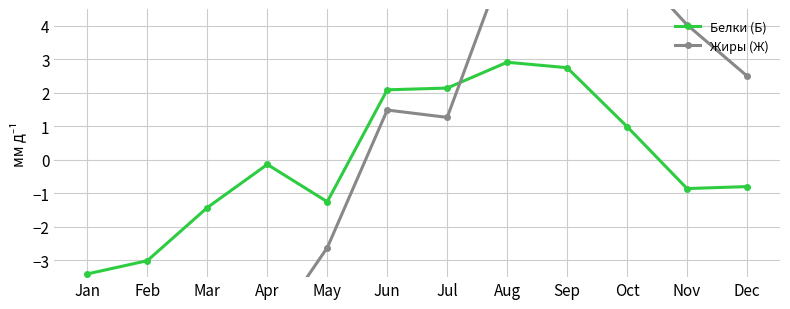

At how many categories does at least one series exceed 5?

3